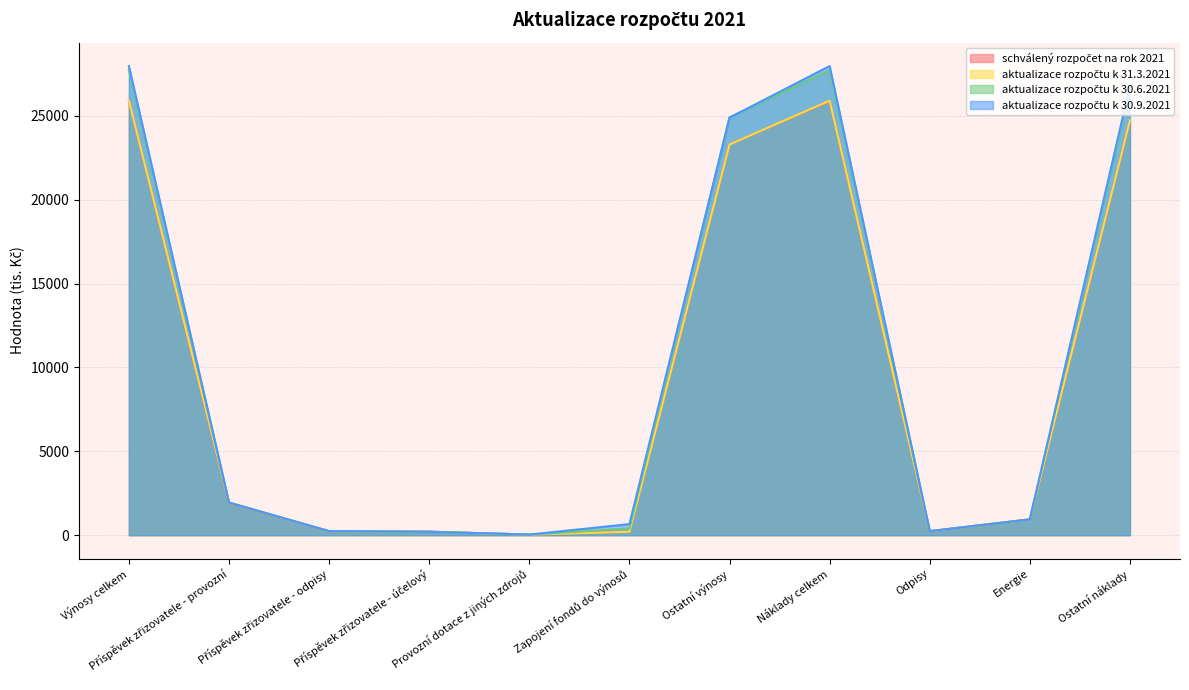

What is the sum of all aktualizace rozpočtu k 30.6.2021 values?

110916.0